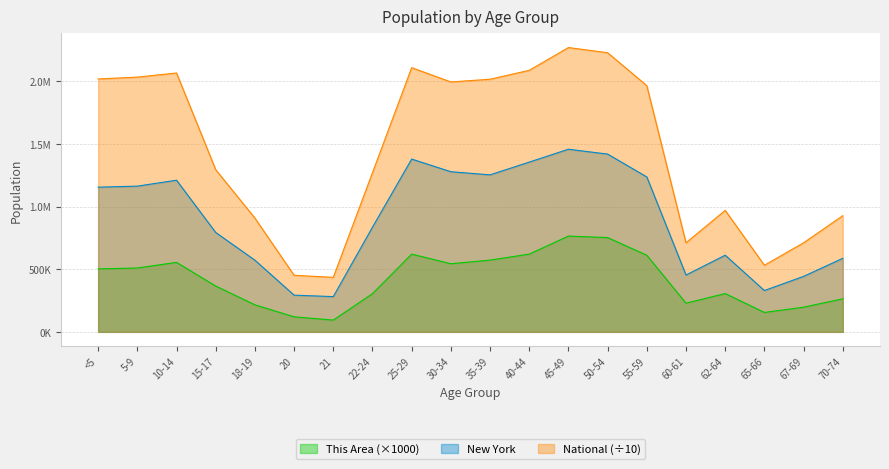

True or false: New York has a value of 836256.0 at 22-24.

True